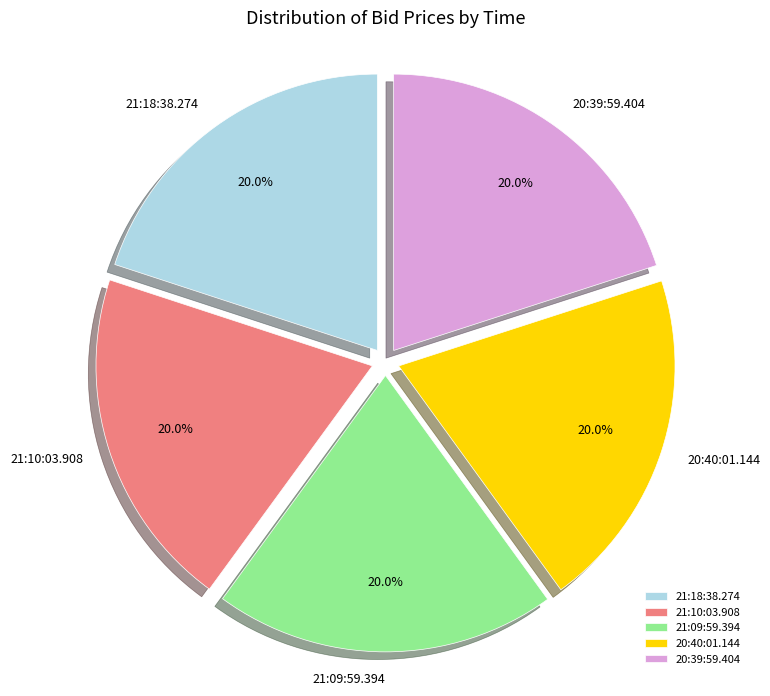

What is the ratio of the value at 21:10:03.908 to the value at 20:40:01.144?

1.0